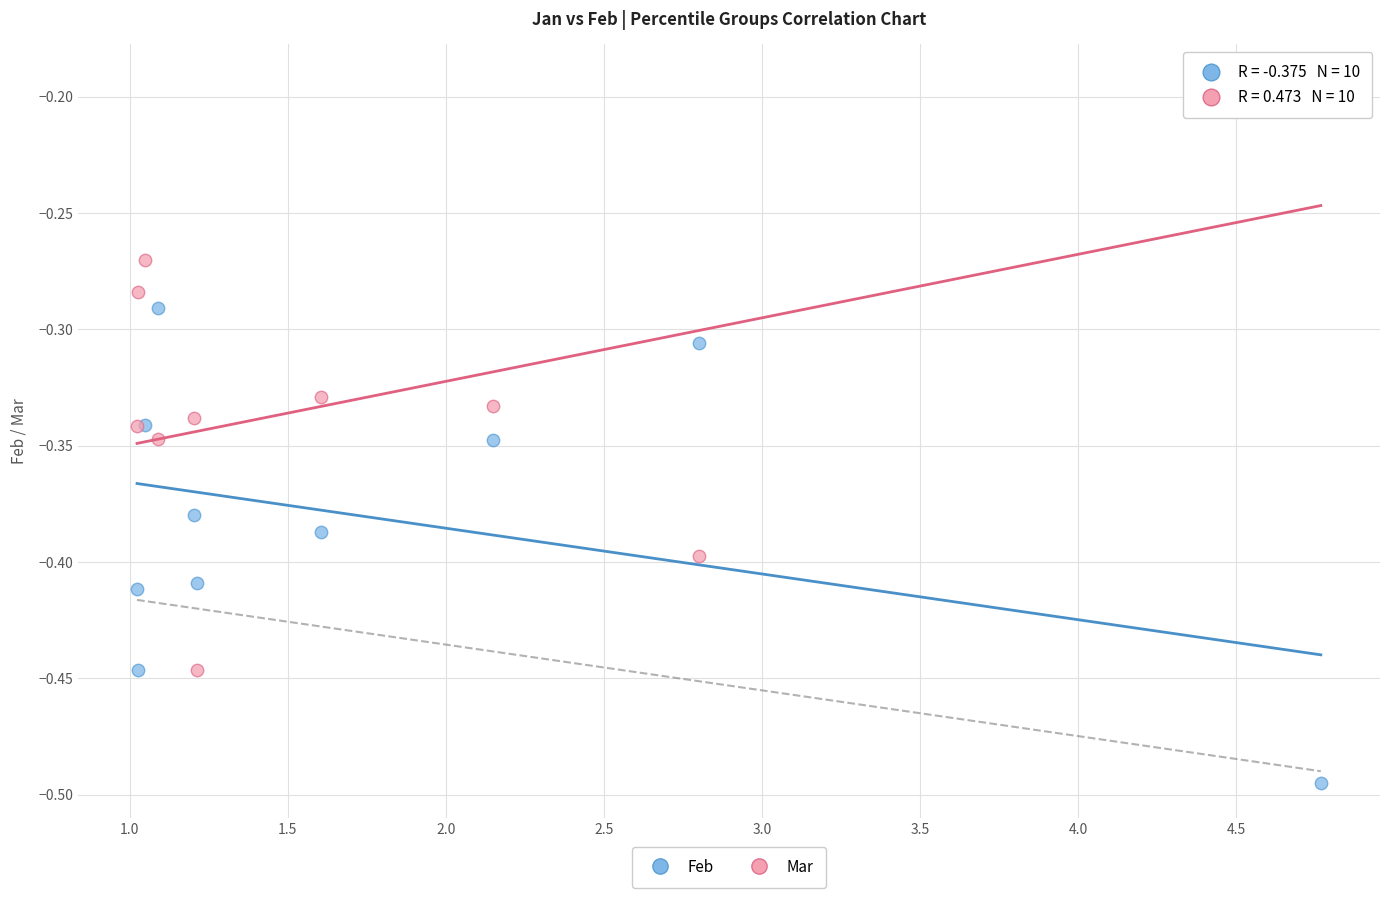

Which series has the widest spread of Y values?

Mar